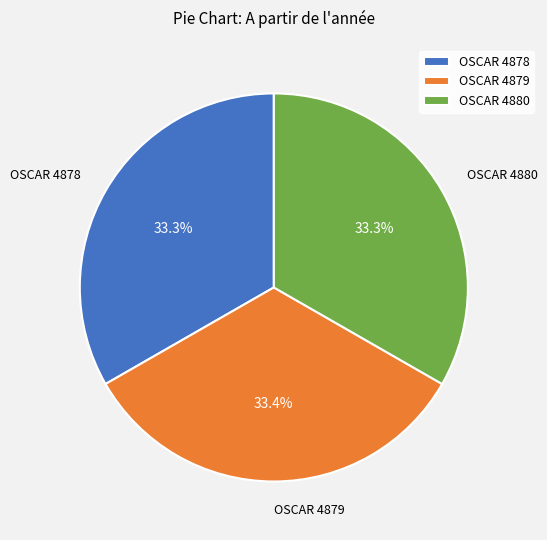

To the nearest percent, what percentage of the pie is OSCAR 4878?

33%